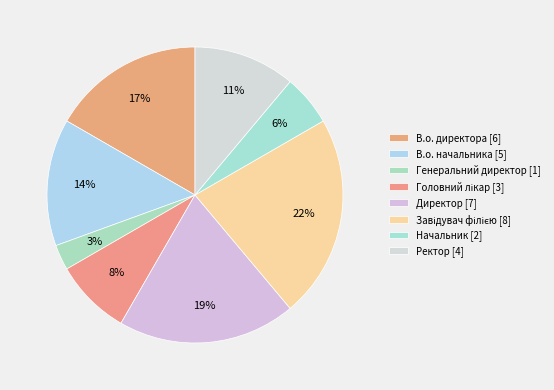

How many segments does this pie chart have?

8